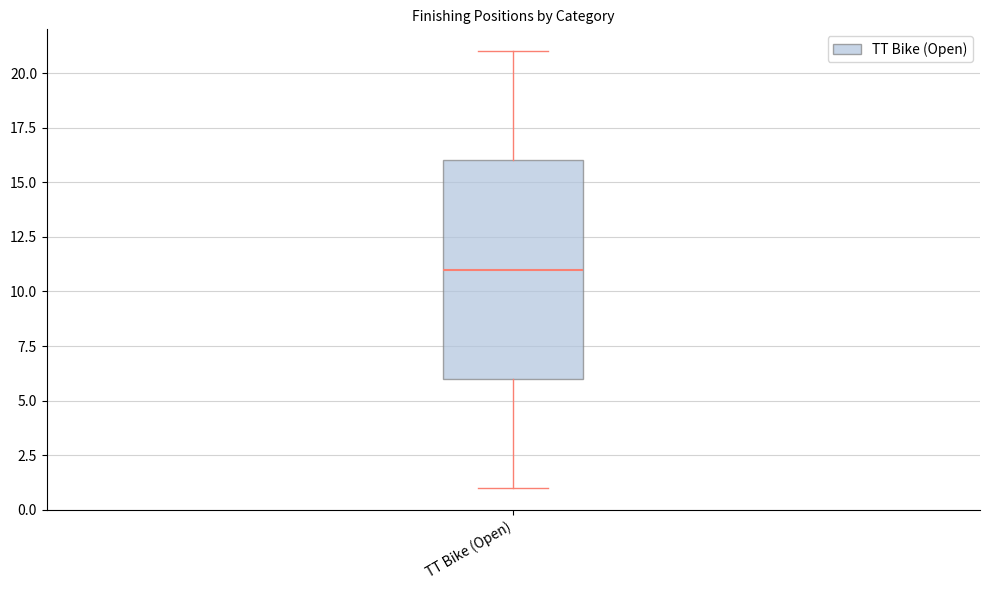

Transcribe this box plot: give where the median line is, the range the box spans, and where the two whiskers end, as read against the y-axis. The values are not printed on the chart, so give them approximately, as read against the axis.

median 11, box 6 to 16, whiskers 1 to 21